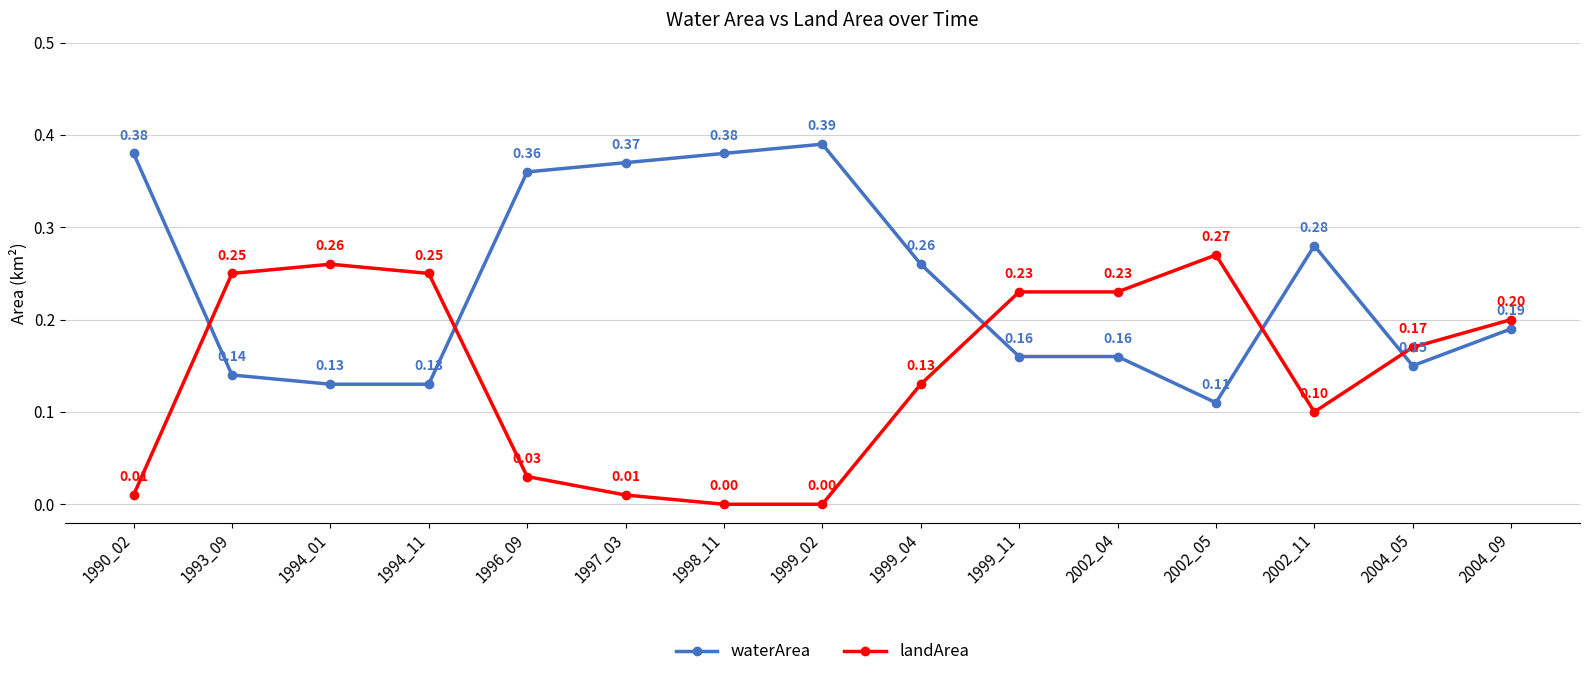

What is the sum of all waterArea values?

3.6